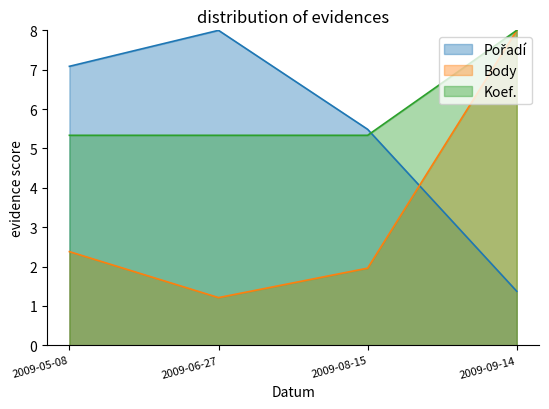

Between 2009-06-27 and 2009-08-15, which series saw the biggest shift?

Pořadí